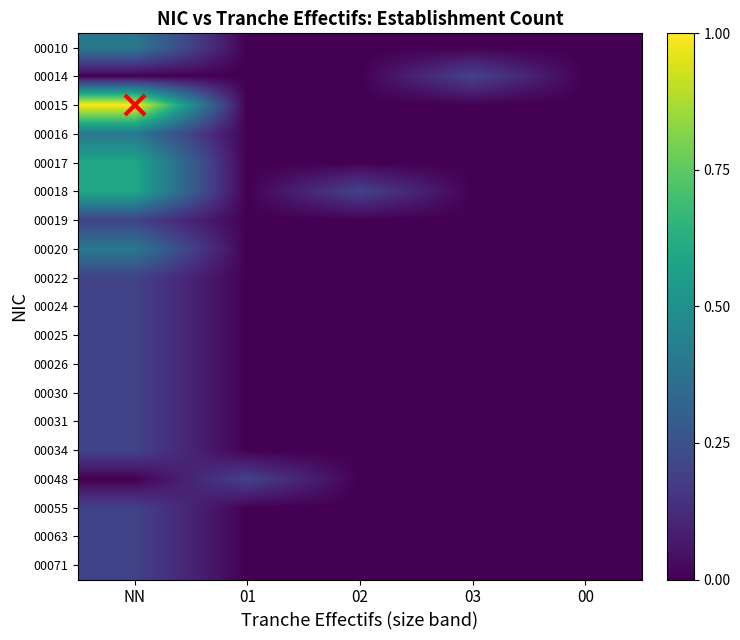

At which category does the chart reach its minimum across all series?

01